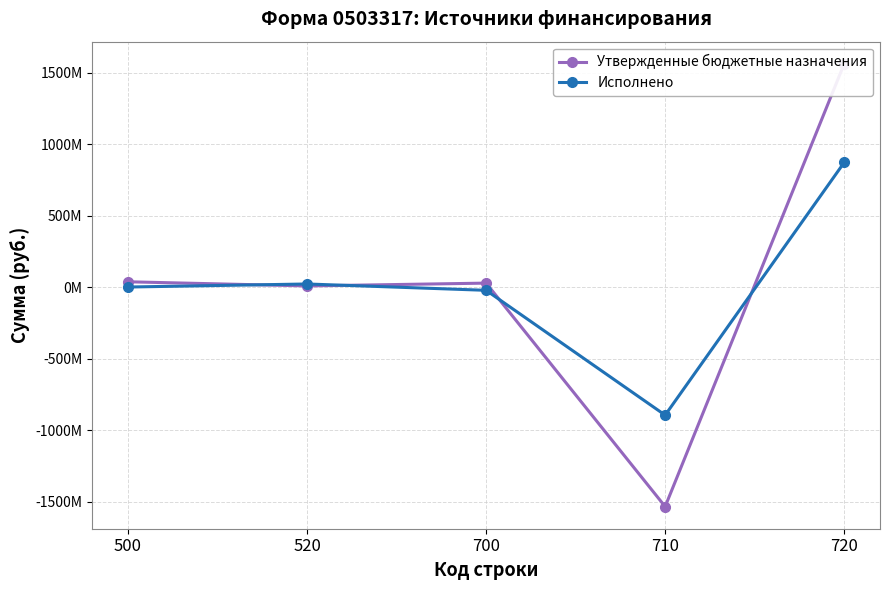

True or false: Утвержденные бюджетные назначения and Исполнено cross at least once.

True